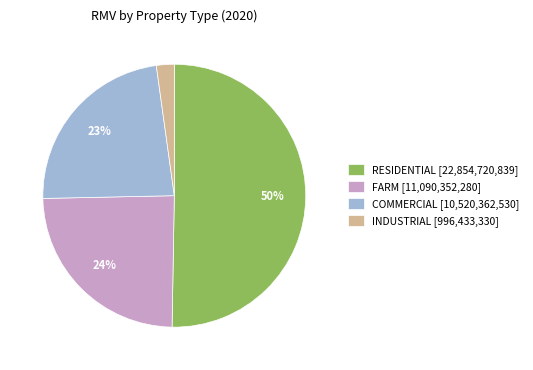

Rank the categories by value from highest to lowest.

RESIDENTIAL, FARM, COMMERCIAL, INDUSTRIAL